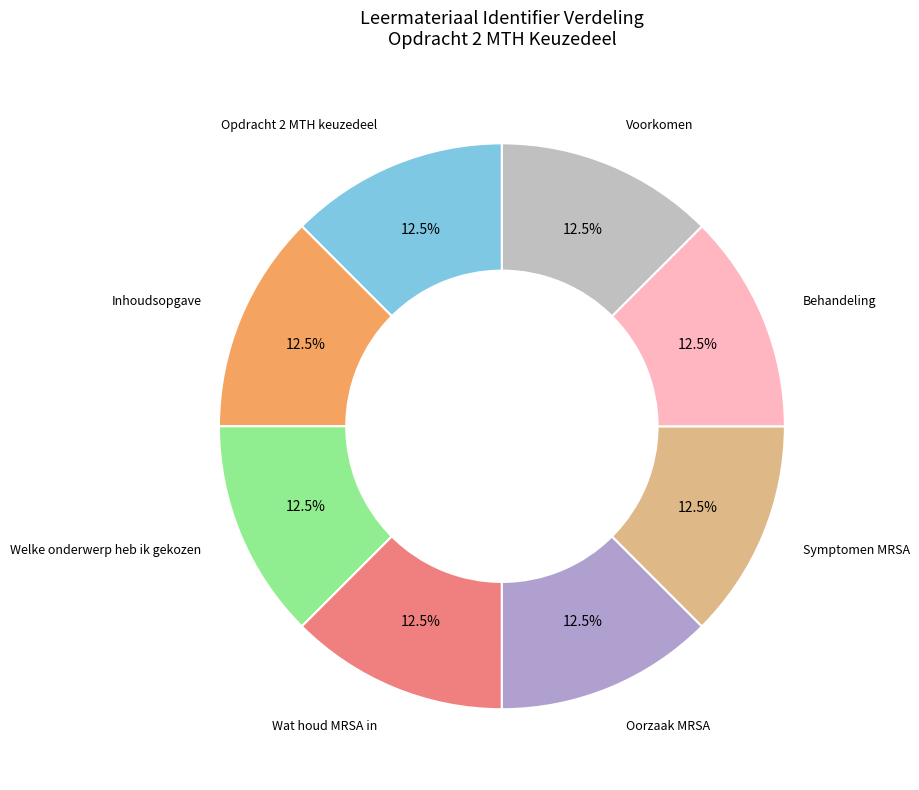

Do Wat houd MRSA in and Voorkomen together represent more than half of the pie?

No